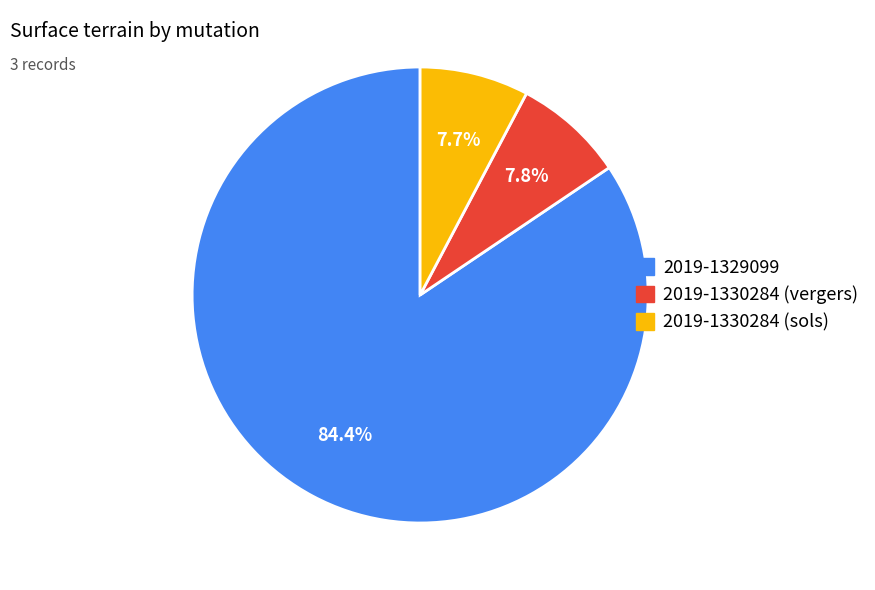

How many segments does this pie chart have?

3